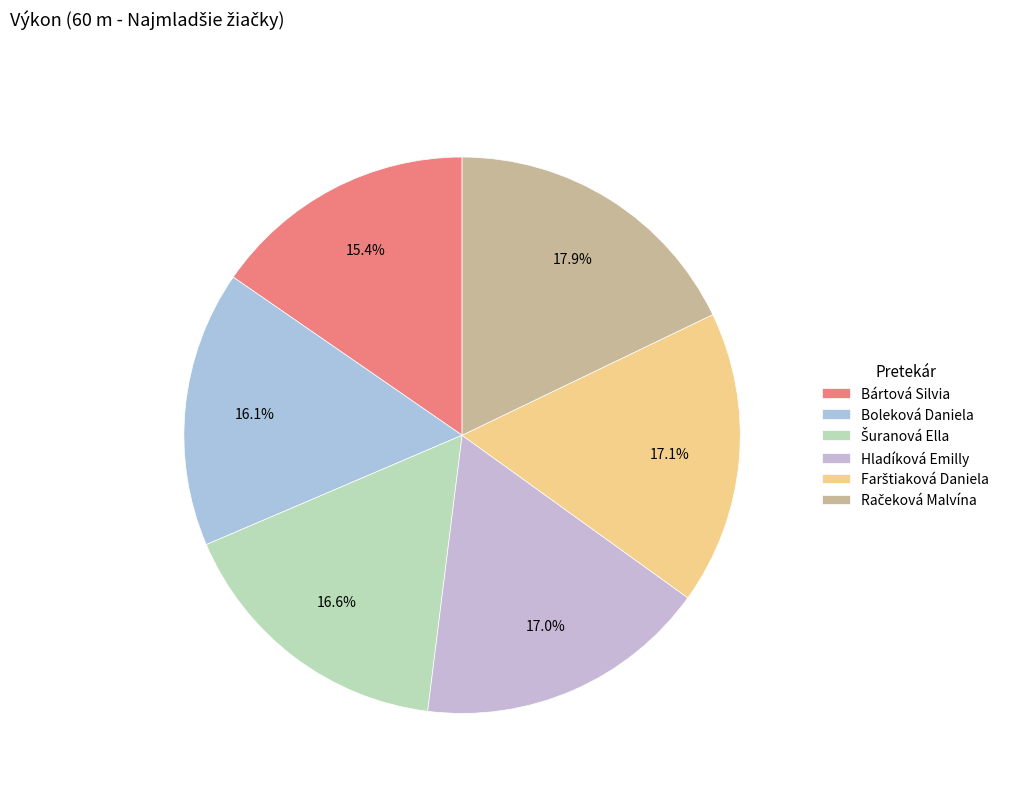

The Boleková Daniela slice represents 3% of the pie. True or false?

False